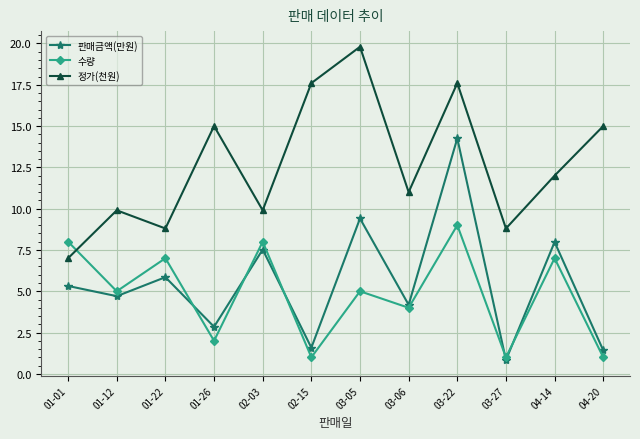

How many distinct data groups are displayed?

3